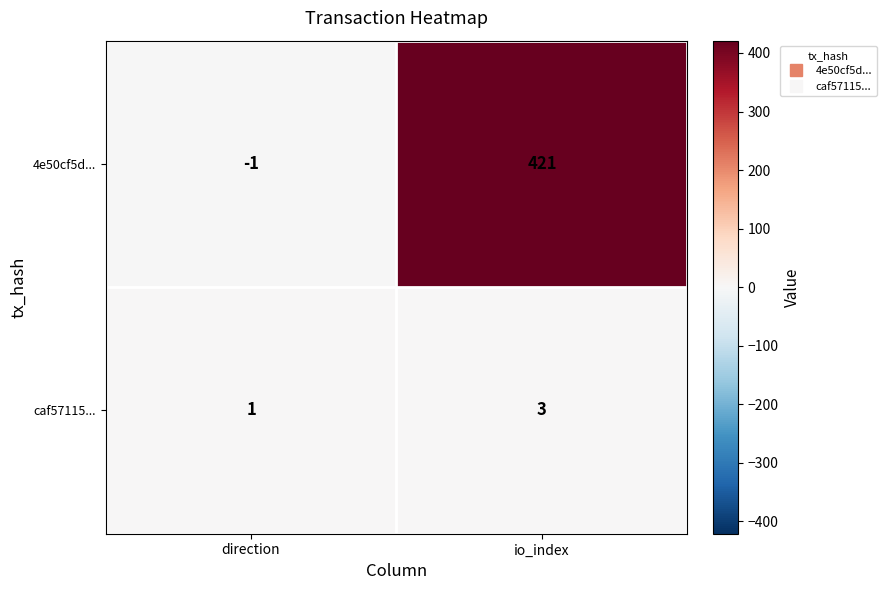

Where is 4e50cf5d... nearest to the value 210?

direction